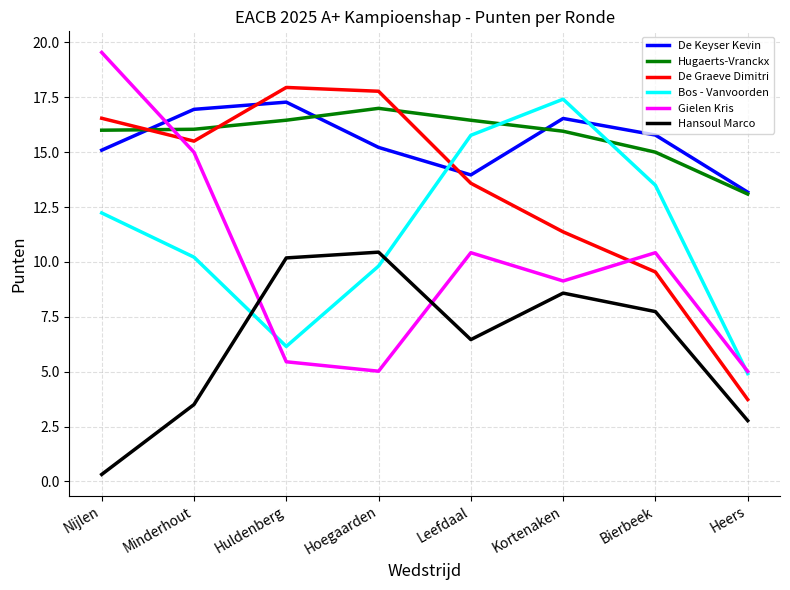

Which category has the highest value across all series?

Nijlen